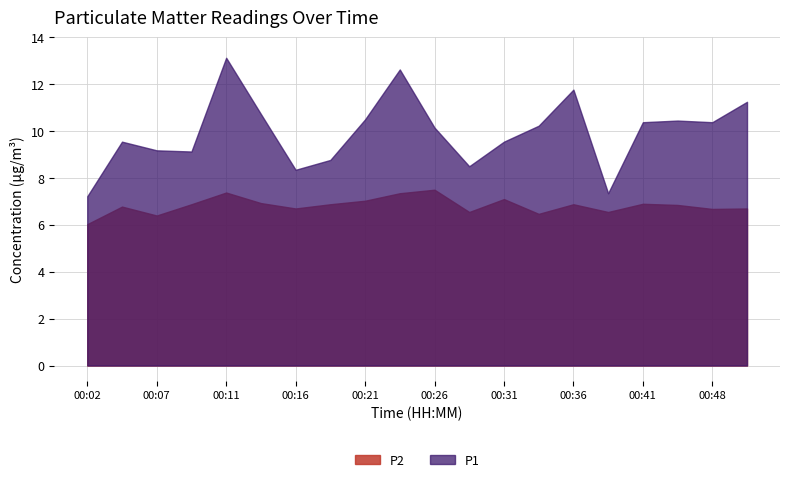

Reading left to right, extract all data points from this chart.

P1: 7.2	9.6	9.2	9.1	13.1	10.7	8.3	8.8	10.5	12.6	10.2	8.5	9.6	10.2	11.8	7.3	10.4	10.4	10.4	11.2
P2: 6.0	6.8	6.4	6.9	7.4	6.9	6.7	6.9	7.0	7.3	7.5	6.5	7.1	6.5	6.9	6.5	6.9	6.8	6.7	6.7